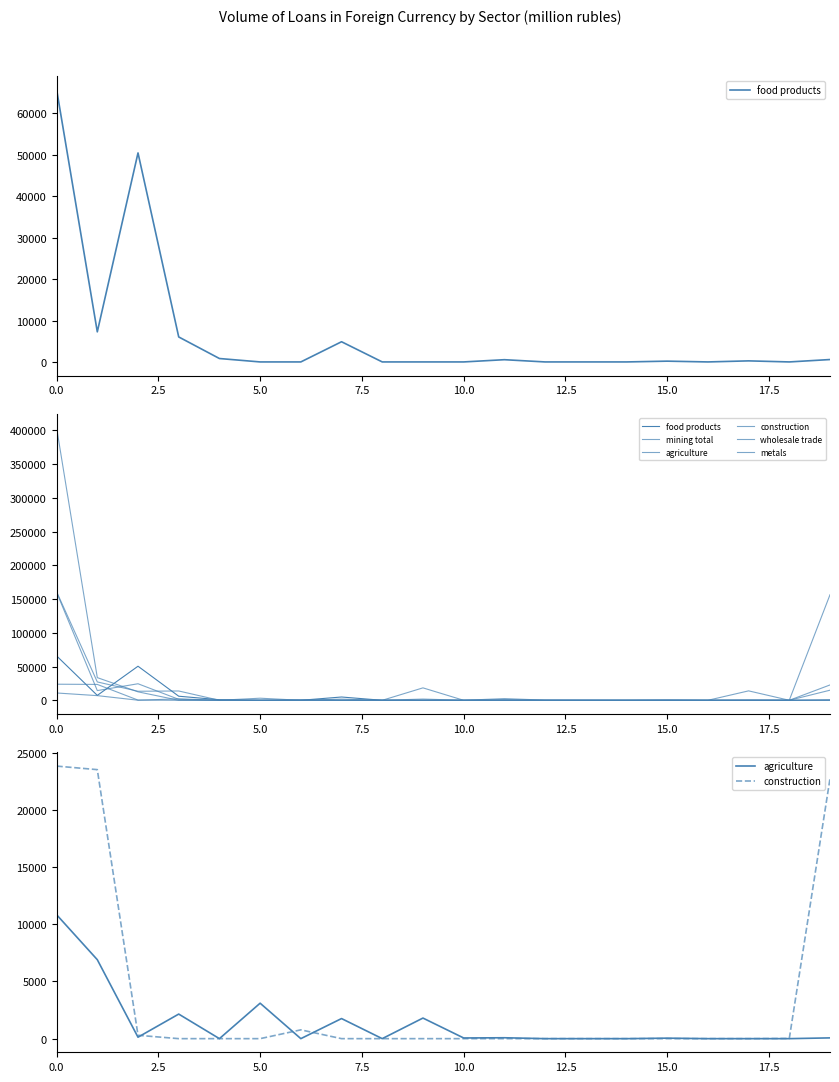

How many data points does each series have?

20